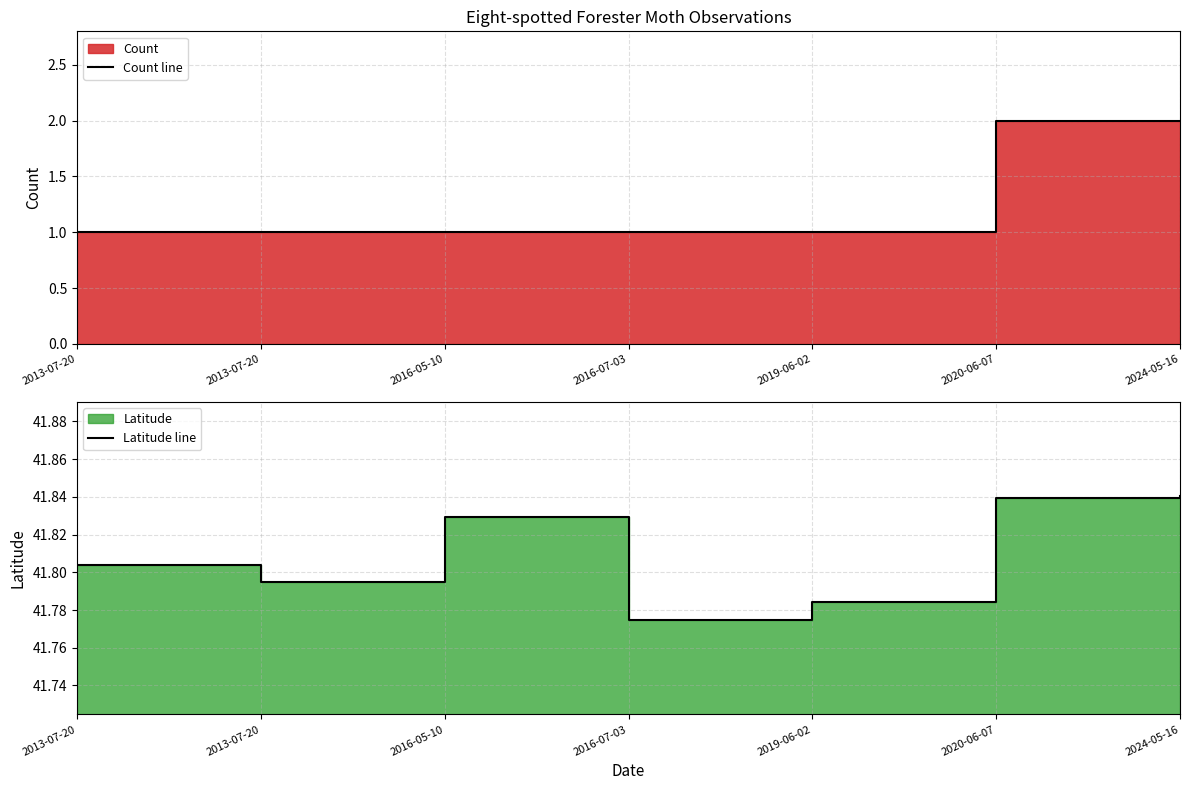

Which series has the largest total across all categories?

Latitude line